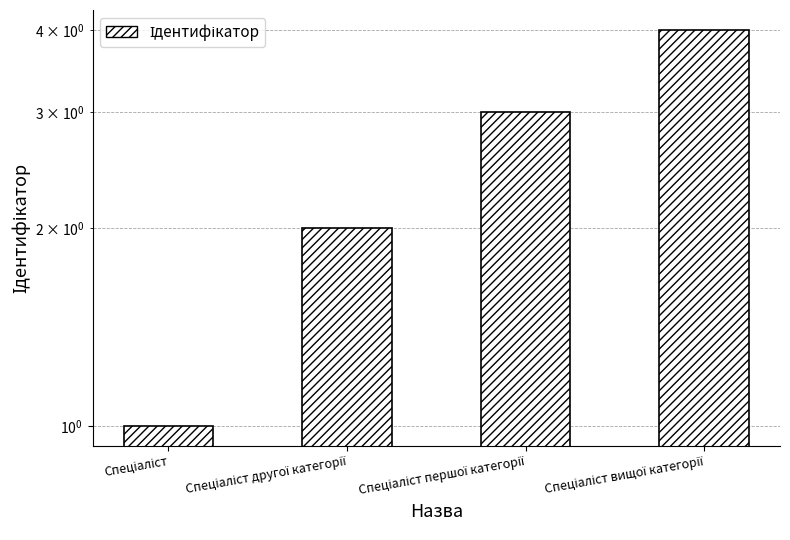

Where does the data first go above 3?

Спеціаліст вищої категорії